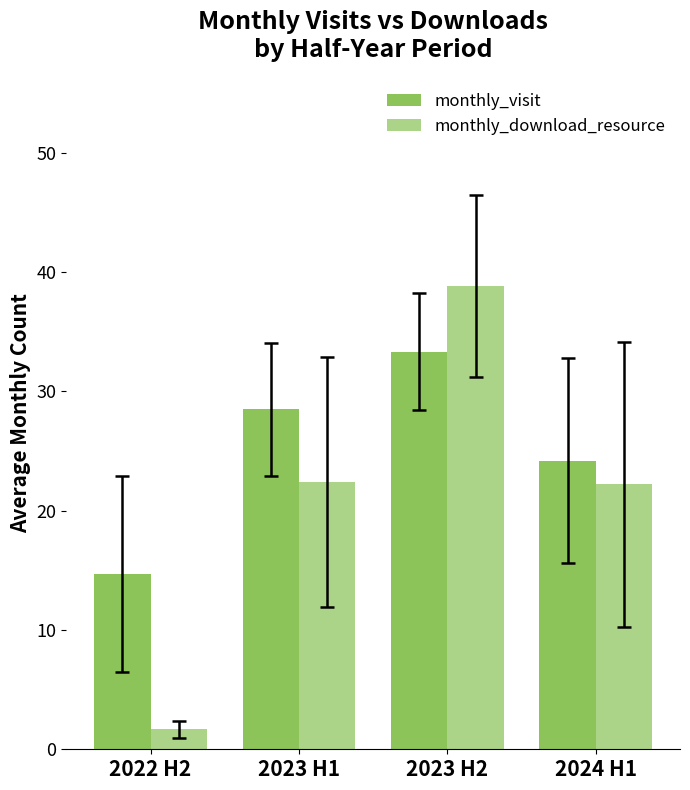

Reading left to right, extract all data points from this chart.

monthly_visit: 2022 H2=14.7	2023 H1=28.5	2023 H2=33.3	2024 H1=24.2
monthly_download_resource: 2022 H2=1.7	2023 H1=22.4	2023 H2=38.8	2024 H1=22.2